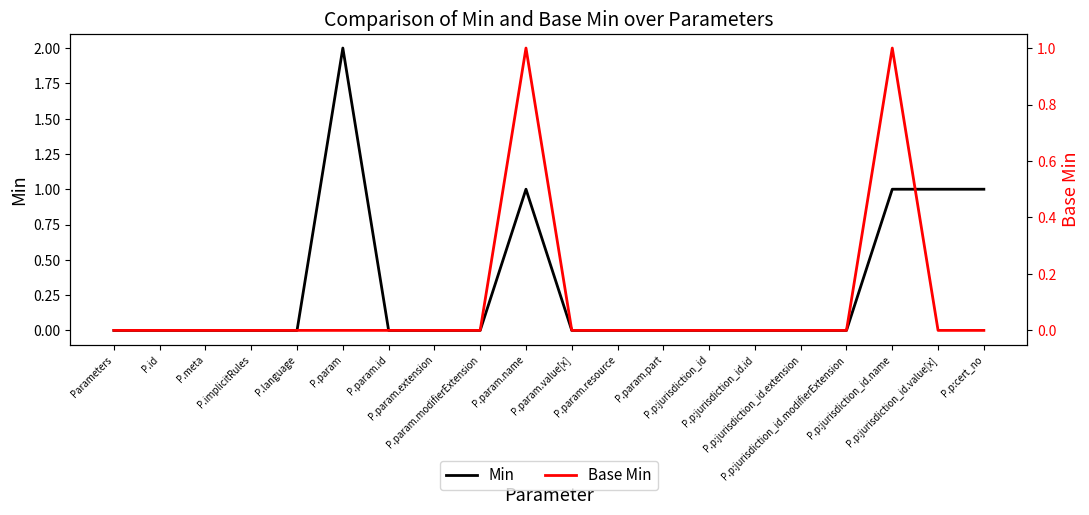

What are all the series names shown in the legend?

Min, Base Min